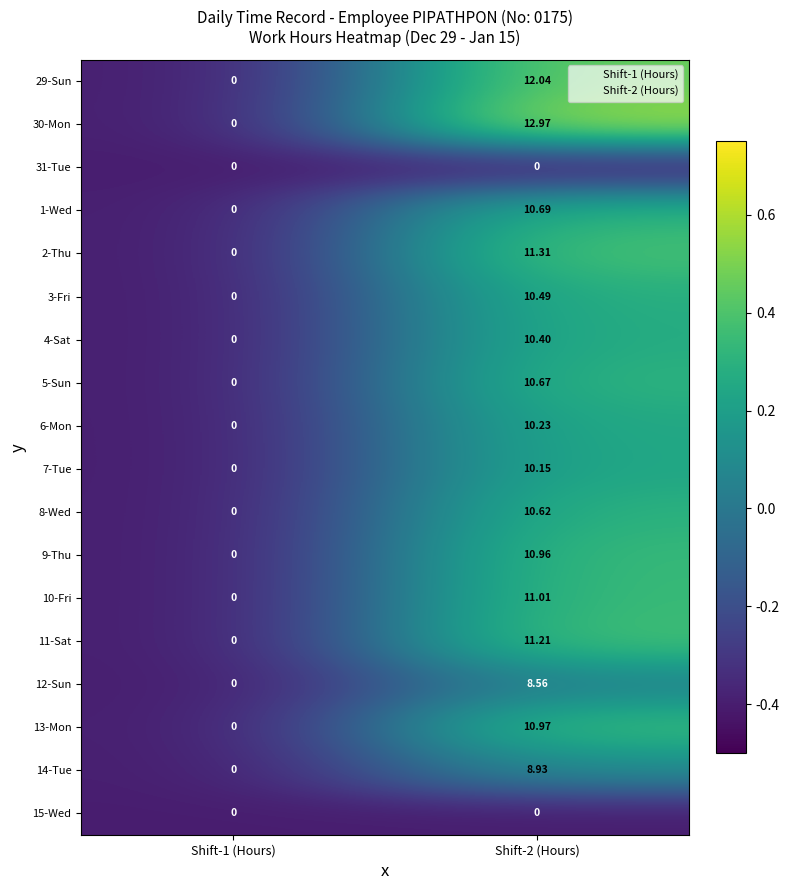

Is the value of 7-Tue at Shift-2 (Hours) greater than the value of 3-Fri at Shift-1 (Hours)?

Yes